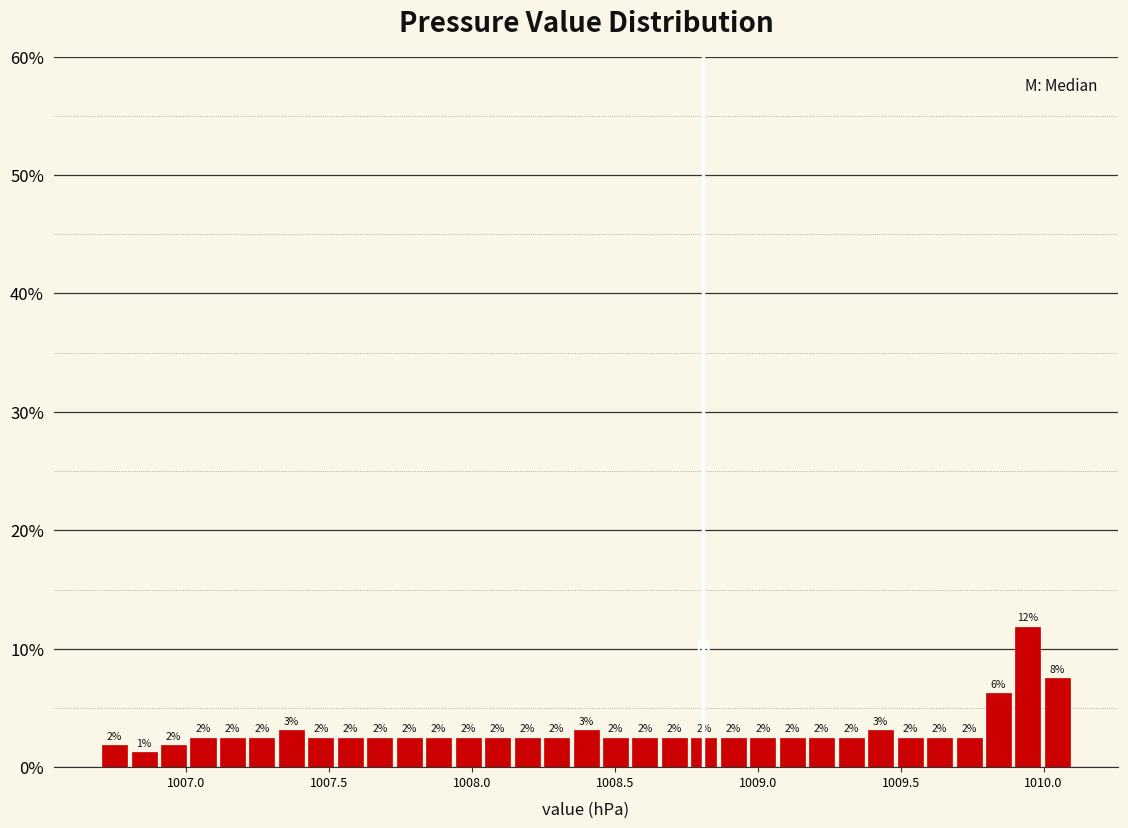

Around what value on the x-axis is the tallest bar? Give the approximate position of its centre, as read against the axis.

1009.95